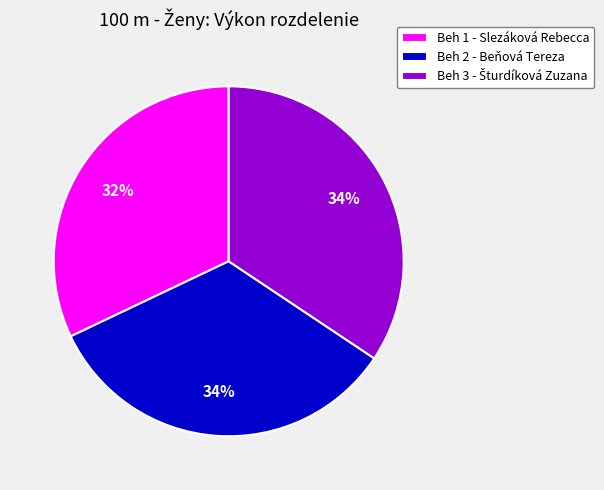

How many slices are in this pie chart?

3